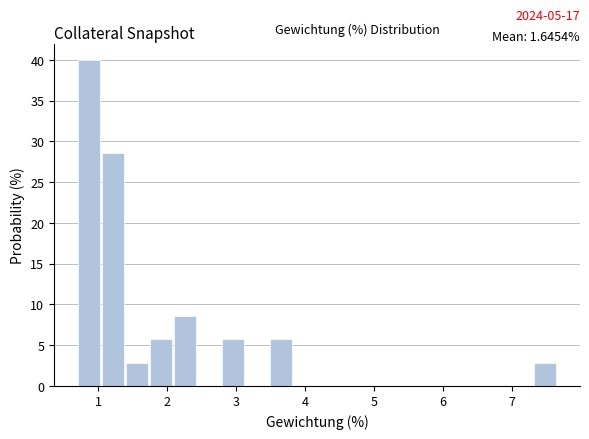

Around what value on the x-axis is the tallest bar? Give the approximate position of its centre, as read against the axis.

0.9